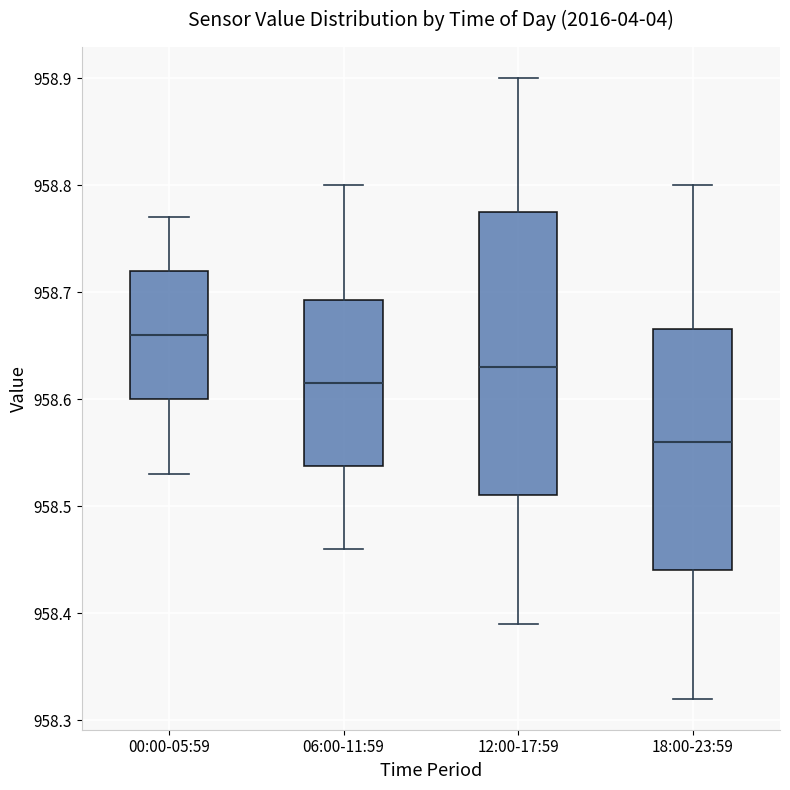

Reading left to right, transcribe this box plot: for each box, give where its median line is, the range the box spans, and where its two whiskers end, as read against the y-axis. The values are not printed on the chart, so give them approximately, as read against the axis.

00:00-05:59: median 958.66, box 958.60 to 958.72, whiskers 958.53 to 958.77
06:00-11:59: median 958.62, box 958.54 to 958.69, whiskers 958.46 to 958.80
12:00-17:59: median 958.63, box 958.51 to 958.78, whiskers 958.39 to 958.90
18:00-23:59: median 958.56, box 958.44 to 958.67, whiskers 958.32 to 958.80